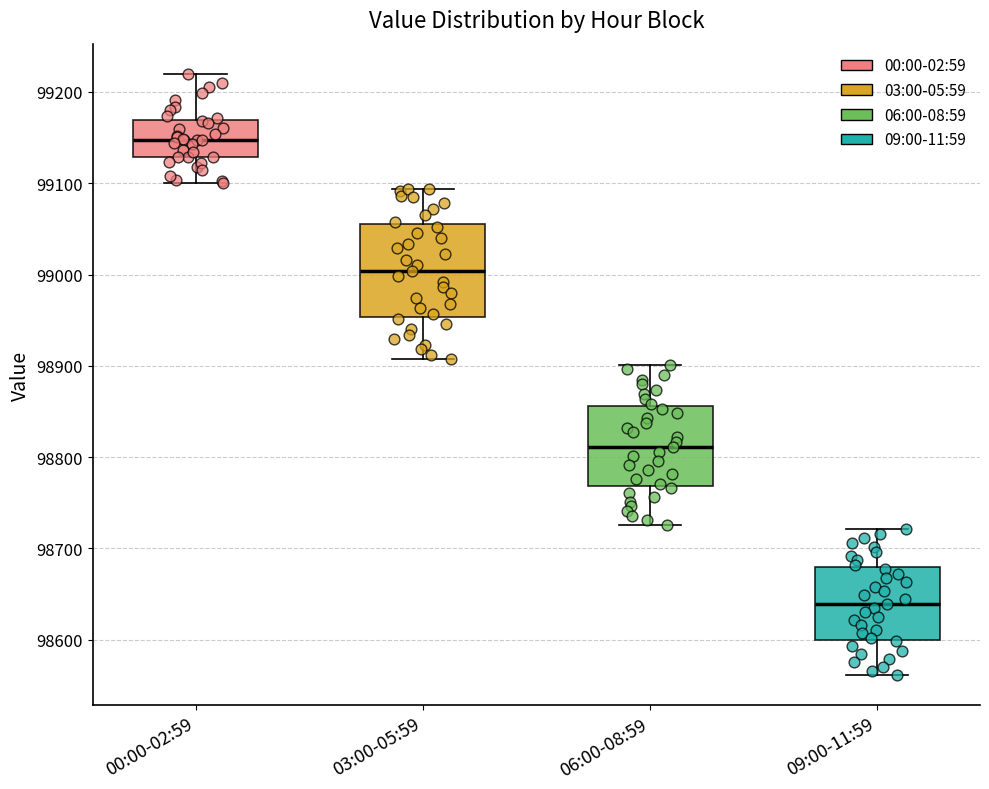

Reading left to right, transcribe this box plot: for each box, give where its median line is, the range the box spans, and where its two whiskers end, as read against the y-axis. The values are not printed on the chart, so give them approximately, as read against the axis.

00:00-02:59: median 99150, box 99130 to 99170, whiskers 99100 to 99220
03:00-05:59: median 99000, box 98950 to 99060, whiskers 98910 to 99090
06:00-08:59: median 98810, box 98770 to 98860, whiskers 98730 to 98900
09:00-11:59: median 98640, box 98600 to 98680, whiskers 98560 to 98720